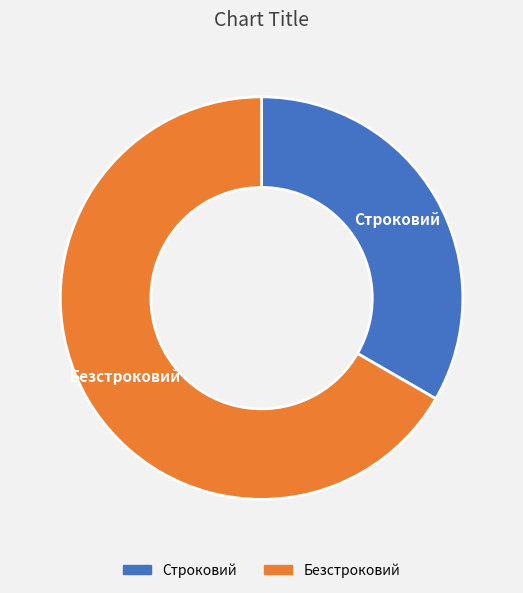

Approximately how many times larger is the value at Строковий compared to Безстроковий?

0.5